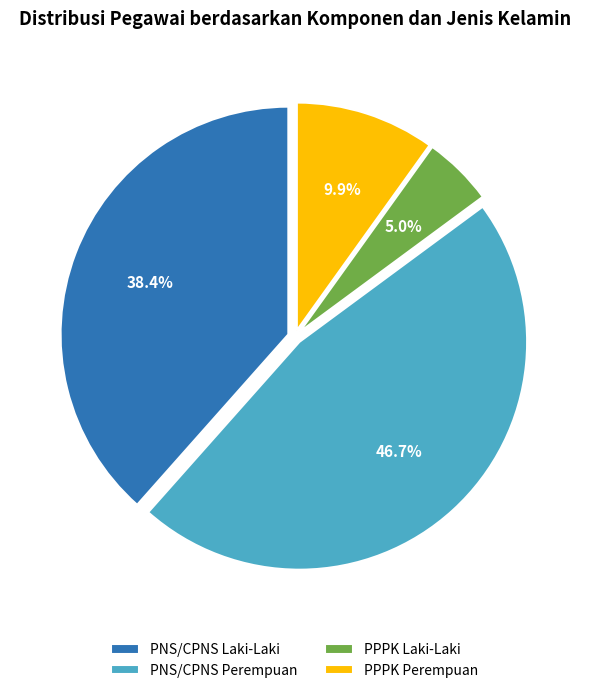

Is there a majority slice in this chart?

No